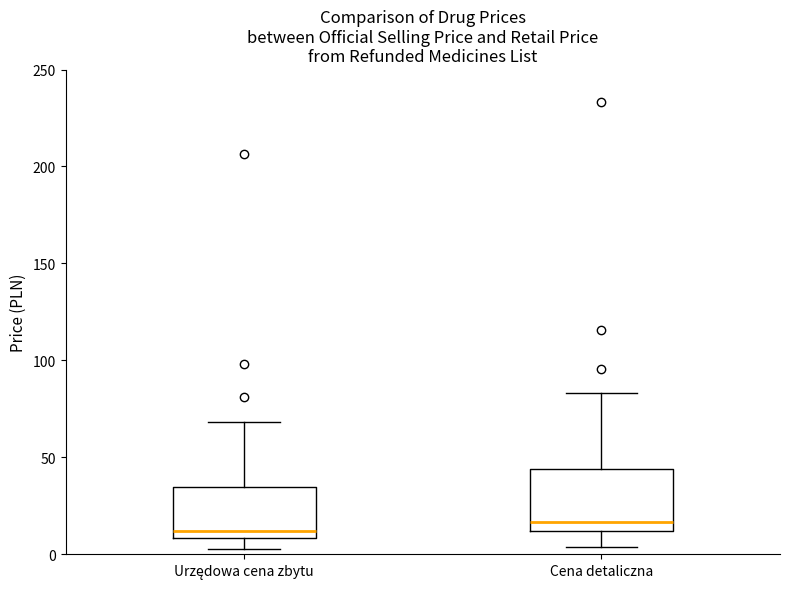

Where does the lower whisker of the box for Cena detaliczna end on the y-axis? The values are not printed on the chart, so give them approximately, as read against the axis.

5